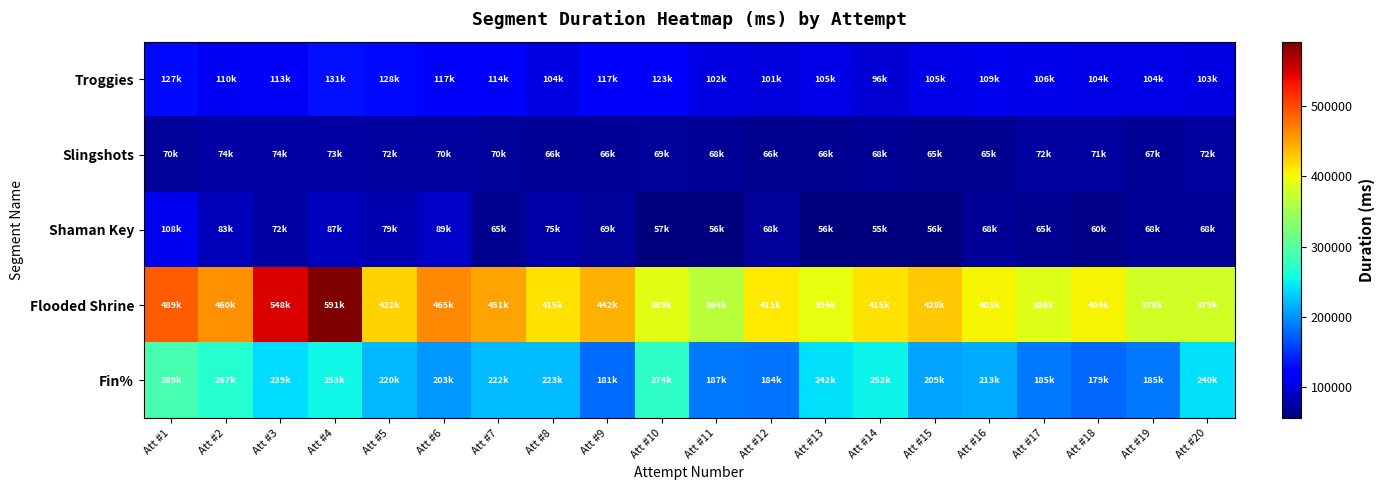

List the series in order of their peak value, lowest first.

Slingshots, Shaman Key, Troggies, Fin%, Flooded Shrine